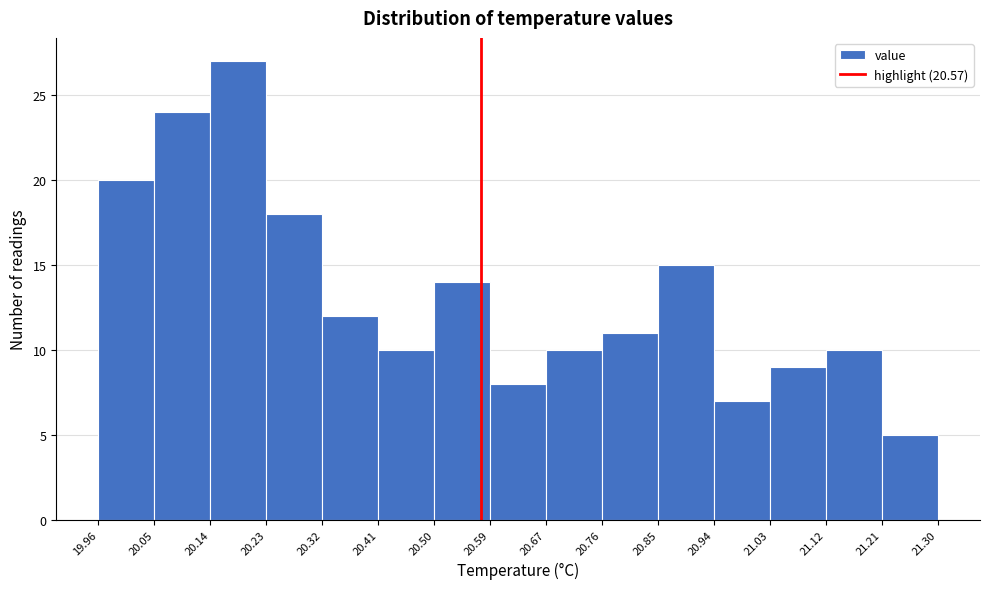

Over which range of the x-axis is the bar tallest?

20.14 to 20.23